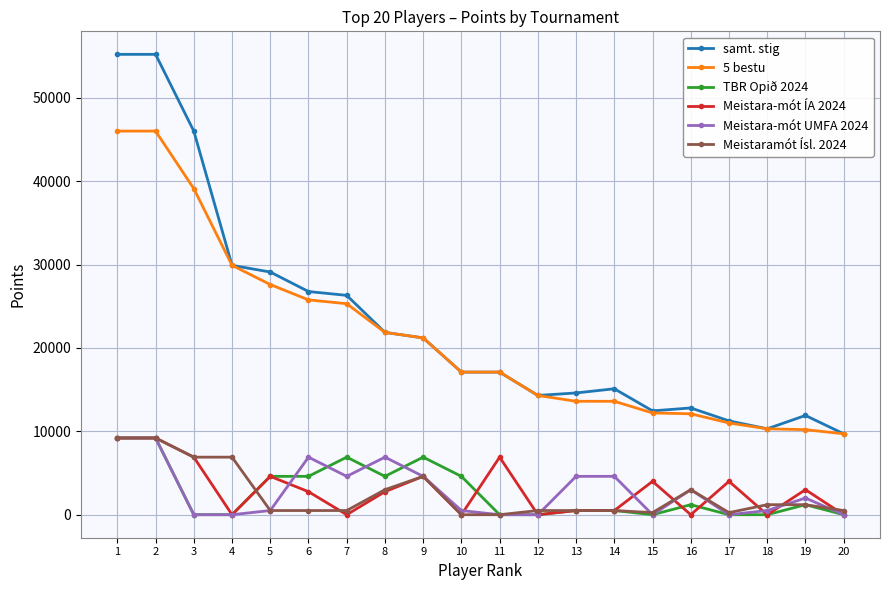

What is the sum of the samt. stig values at 10 and 6?

43860